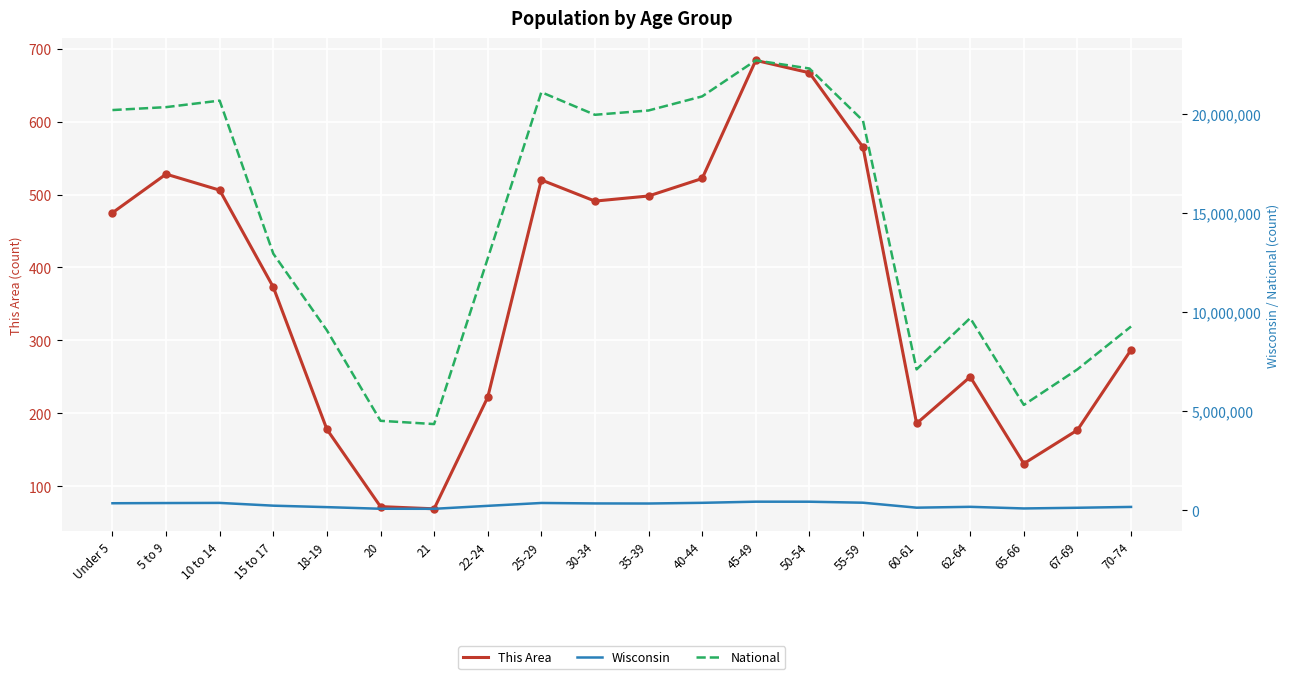

Is it true that This Area equals 565 at 55-59?

True